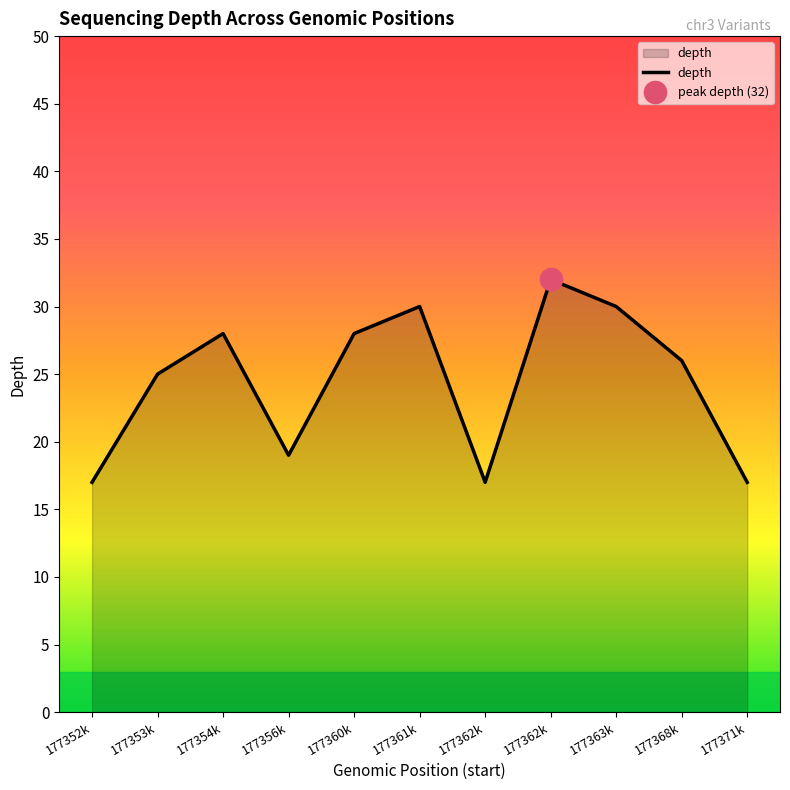

Is it true that the value at 177353k is 12?

False